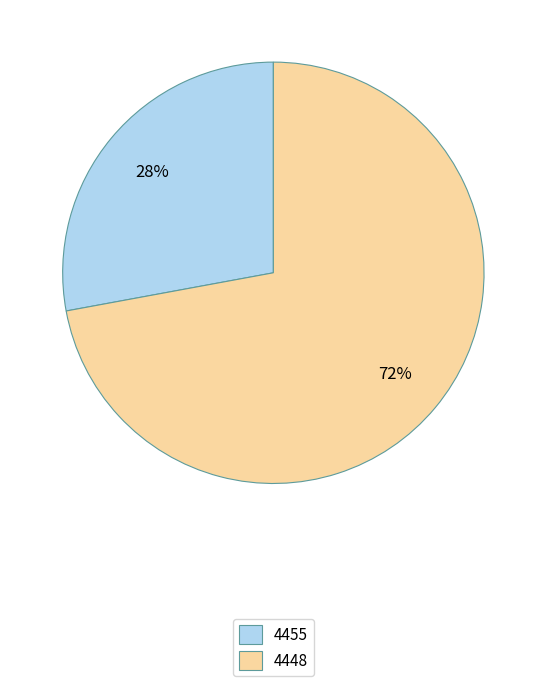

Count the number of slices in the pie.

2